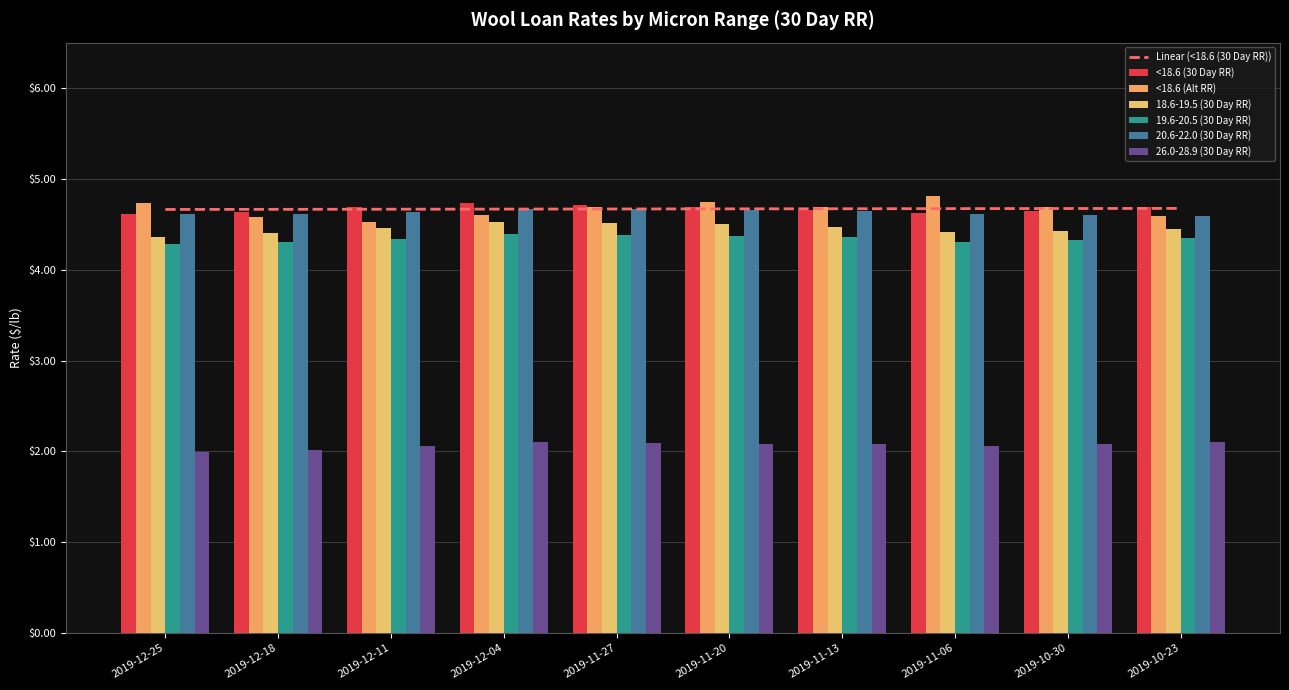

List the labels in order of <18.6 (30 Day RR) value, smallest first.

2019-12-25, 2019-11-06, 2019-12-18, 2019-10-30, 2019-11-13, 2019-12-11, 2019-11-20, 2019-10-23, 2019-11-27, 2019-12-04